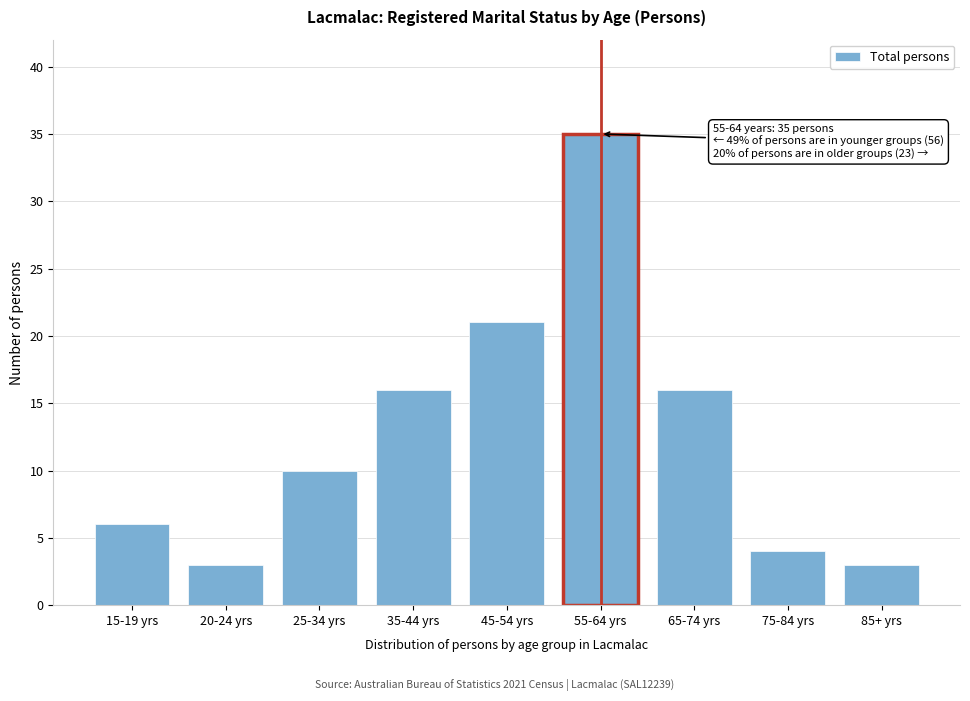

Reading left to right, what are all the values shown in this chart?

6	3	10	16	21	35	16	4	3